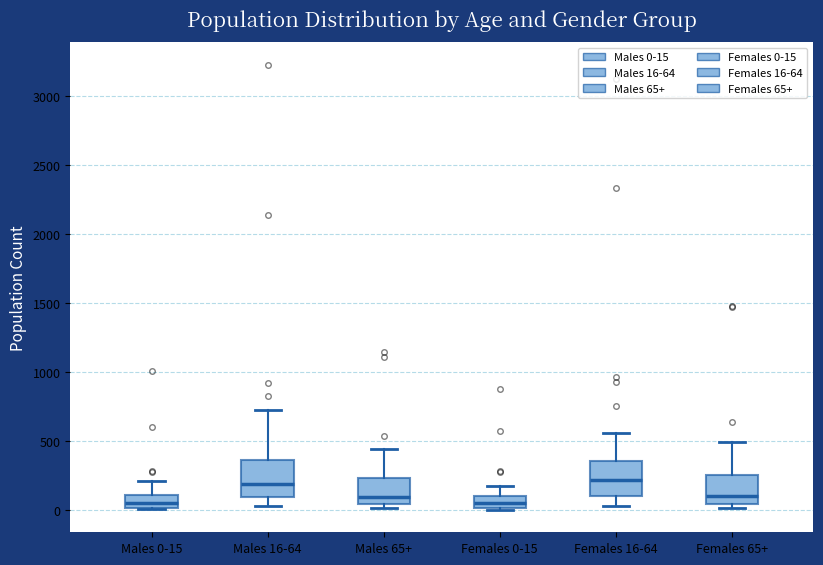

Reading left to right, read every box against the y-axis: the position of its median line, the range the box covers, and the ends of its whiskers. The values are not printed on the chart, so give them approximately, as read against the axis.

Males 0-15: median 50, box 0 to 100, whiskers 0 to 200
Males 16-64: median 200, box 100 to 350, whiskers 50 to 700
Males 65+: median 100, box 50 to 250, whiskers 0 to 450
Females 0-15: median 50, box 0 to 100, whiskers 0 (just below the box's lower edge) to 150
Females 16-64: median 200, box 100 to 350, whiskers 50 to 550
Females 65+: median 100, box 50 to 250, whiskers 0 to 500